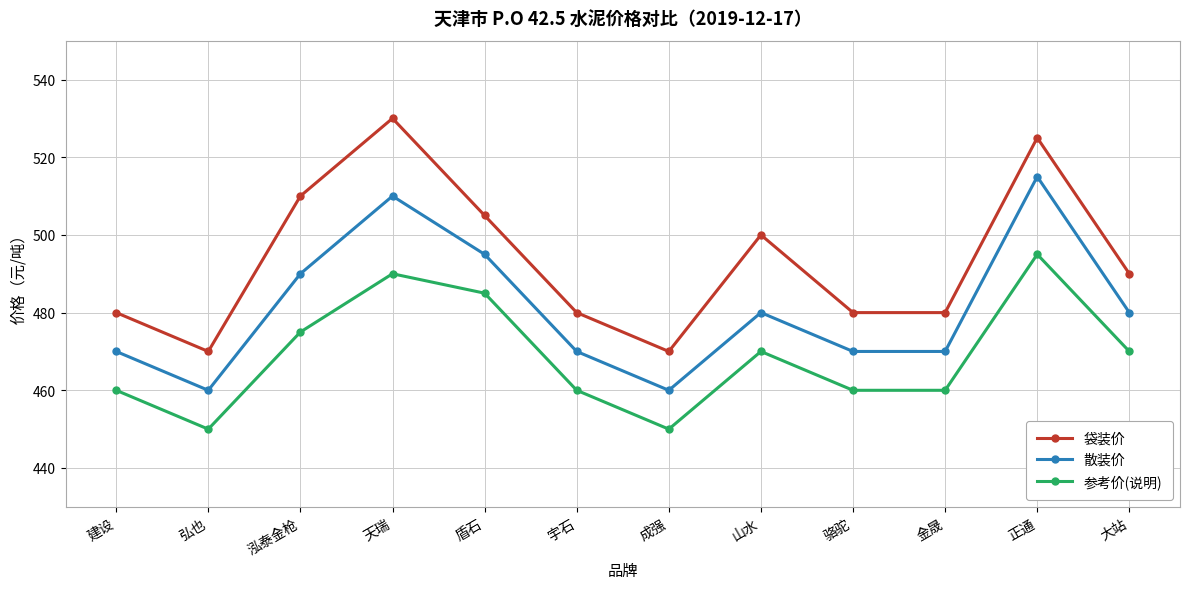

At which category is the sum across all series the highest?

正通